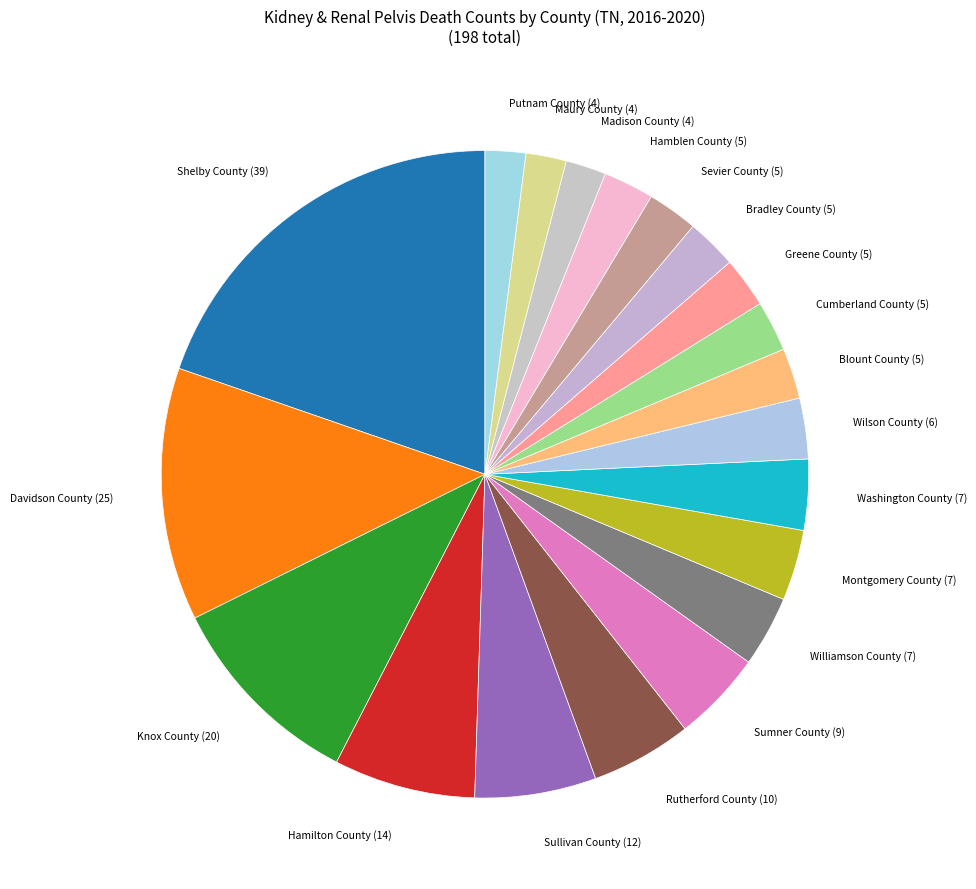

How many slices are in this pie chart?

20